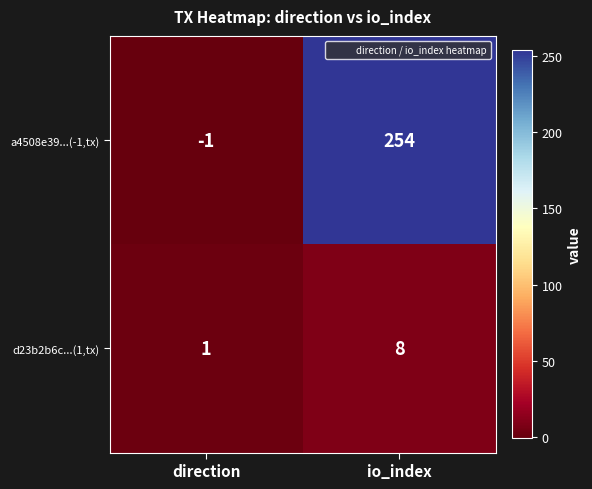

At direction, list the series in order from smallest to largest.

a4508e39...(-1,tx), d23b2b6c...(1,tx)